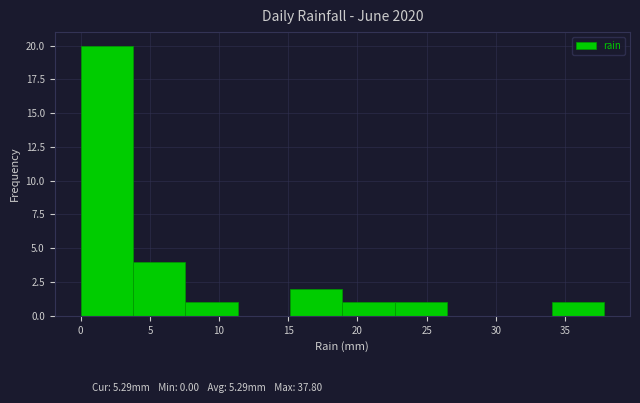

Reading left to right, transcribe this chart: for each bar, give the range it covers on the x-axis and its height. Neither the bar edges nor the heights are printed on the chart, so give them approximately, as read against the axes.

0.0 to 4.0: 20
4.0 to 7.5: 4
7.5 to 11.5: 1
11.5 to 15.0: 0
15.0 to 19.0: 2
19.0 to 22.5: 1
22.5 to 26.5: 1
26.5 to 30.0: 0
30.0 to 34.0: 0
34.0 to 38.0: 1